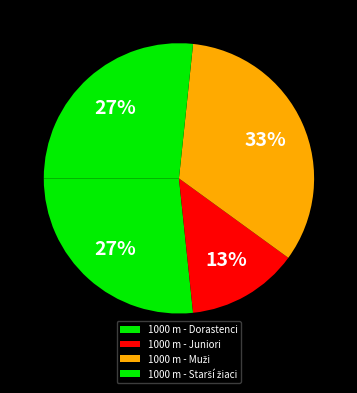

Which category has the biggest portion of the pie?

1000 m - Muži